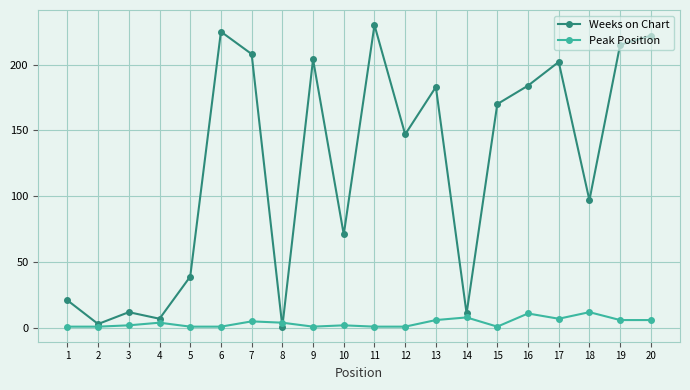

How many series are shown in this chart?

2